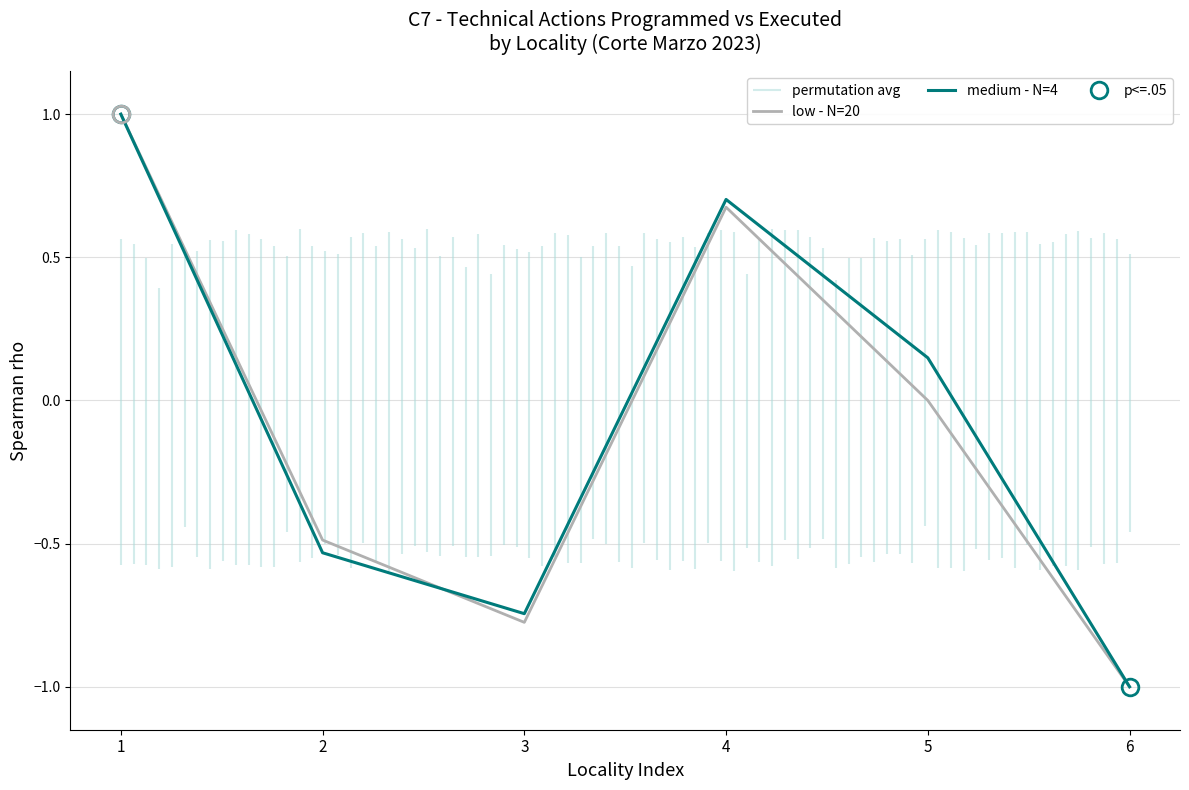

In low - N=20, how many points are higher than both neighbors (excluding endpoints)?

1